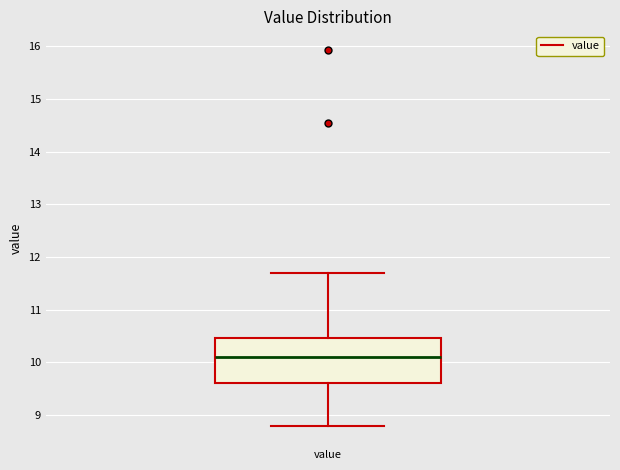

Transcribe this box plot: give where the median line is, the range the box spans, and where the two whiskers end, as read against the y-axis. The values are not printed on the chart, so give them approximately, as read against the axis.

median 10.1, box 9.6 to 10.5, whiskers 8.8 to 11.7